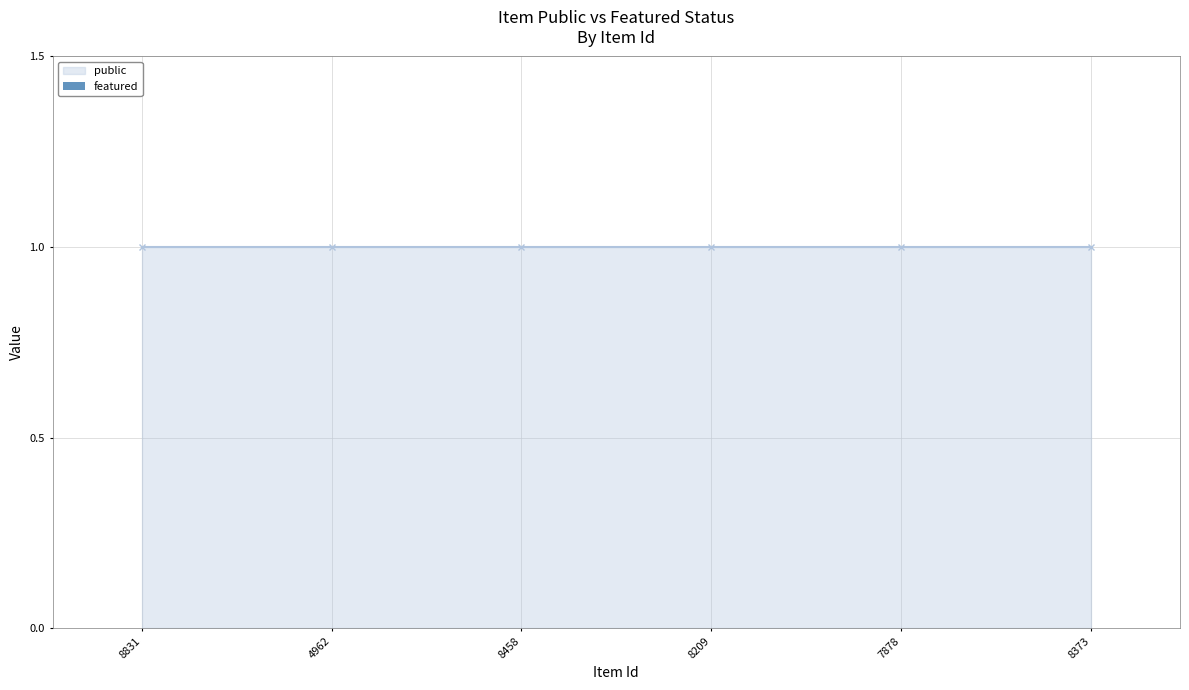

Reading left to right, transcribe all the data shown in this chart.

public: 1	1	1	1	1	1
featured: 0	0	0	0	0	0